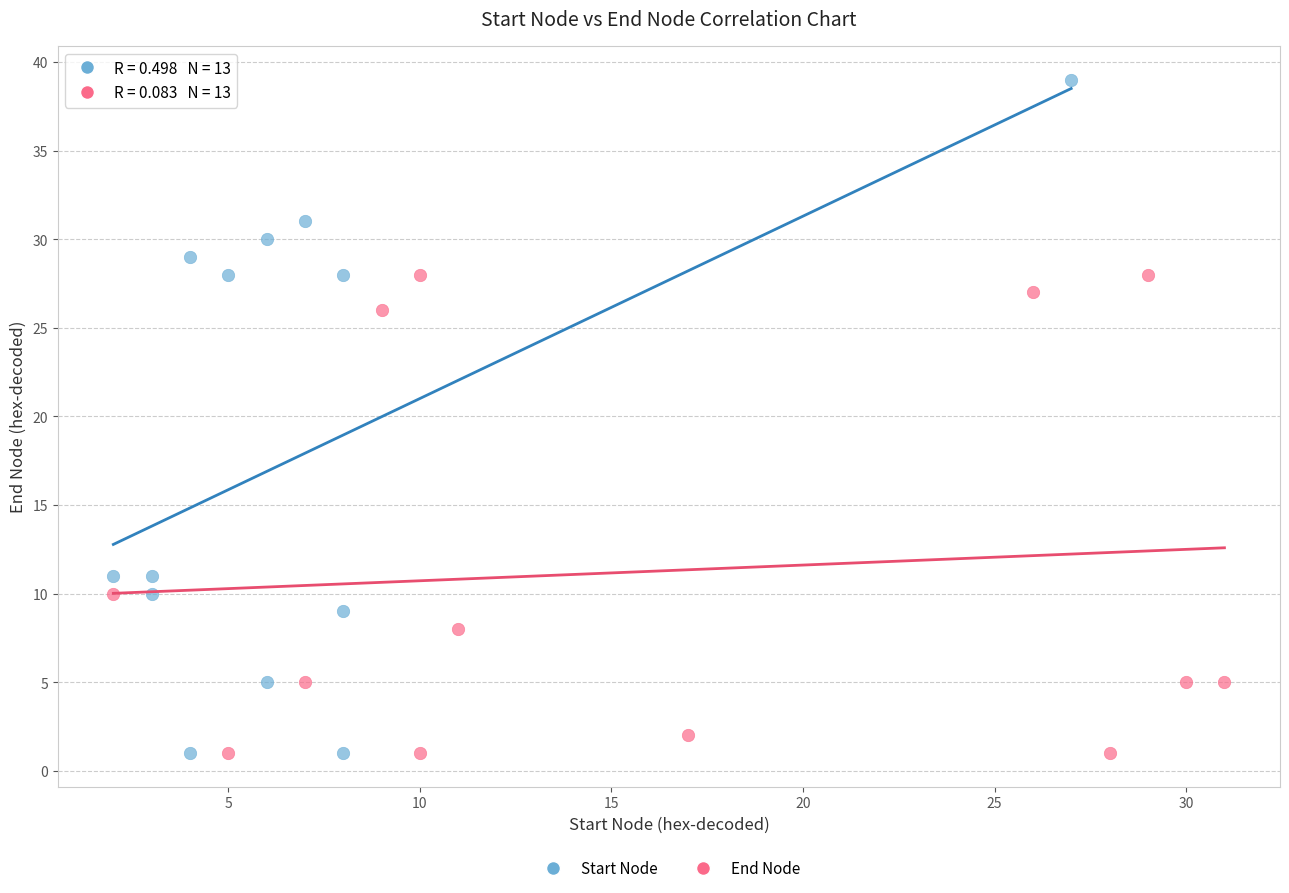

Which series reaches the maximum Y coordinate?

Start Node